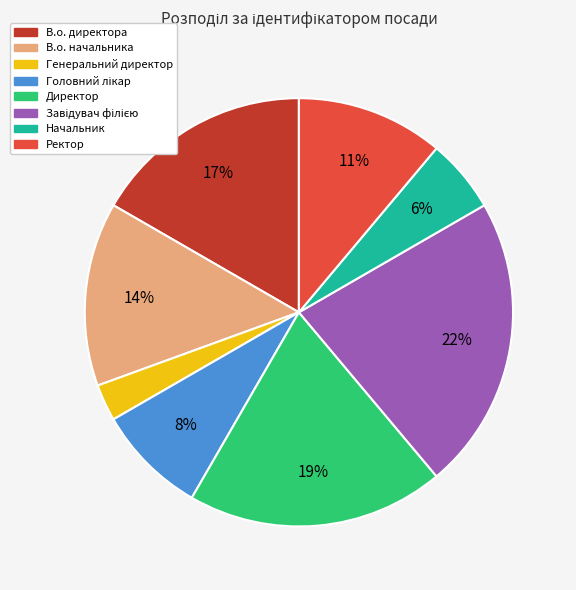

Does Ректор represent more than half of the total?

No